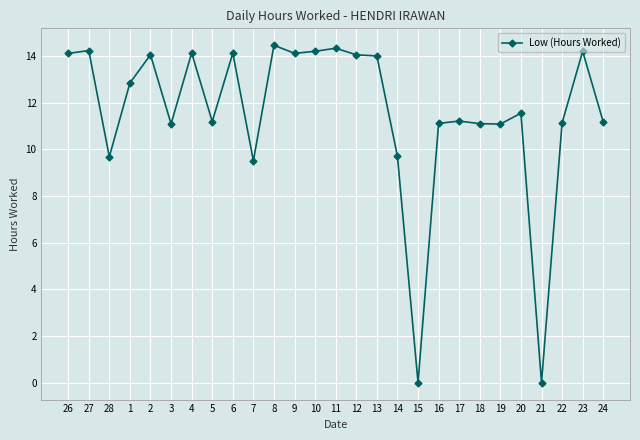

What is the sum of all values?

312.4